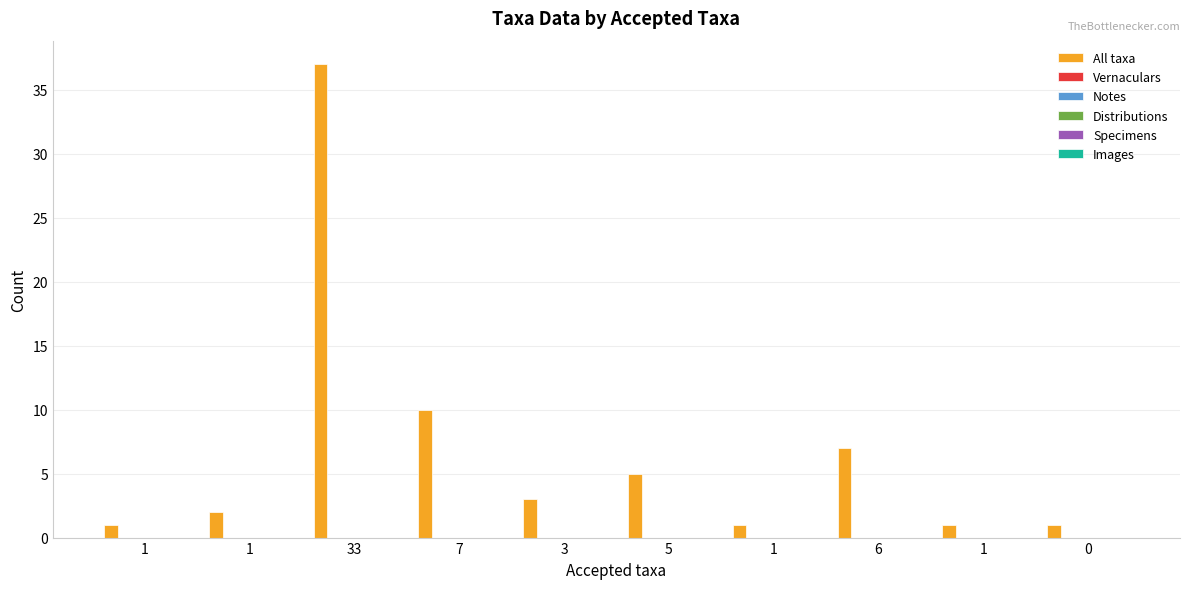

What is the maximum value shown in the chart?

37